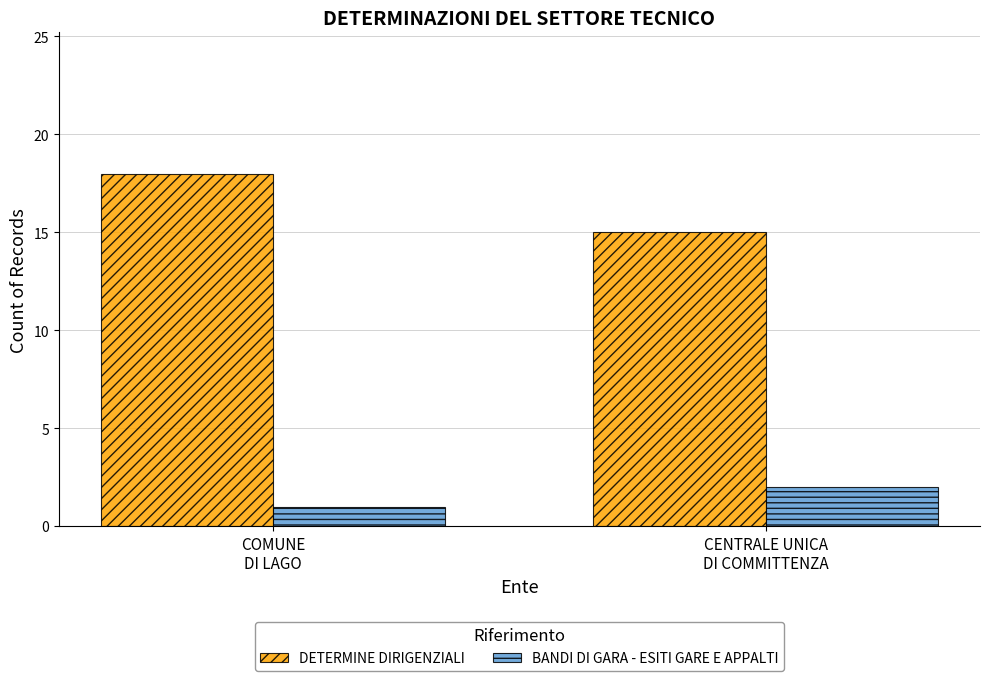

At how many categories does at least one series exceed 5?

2